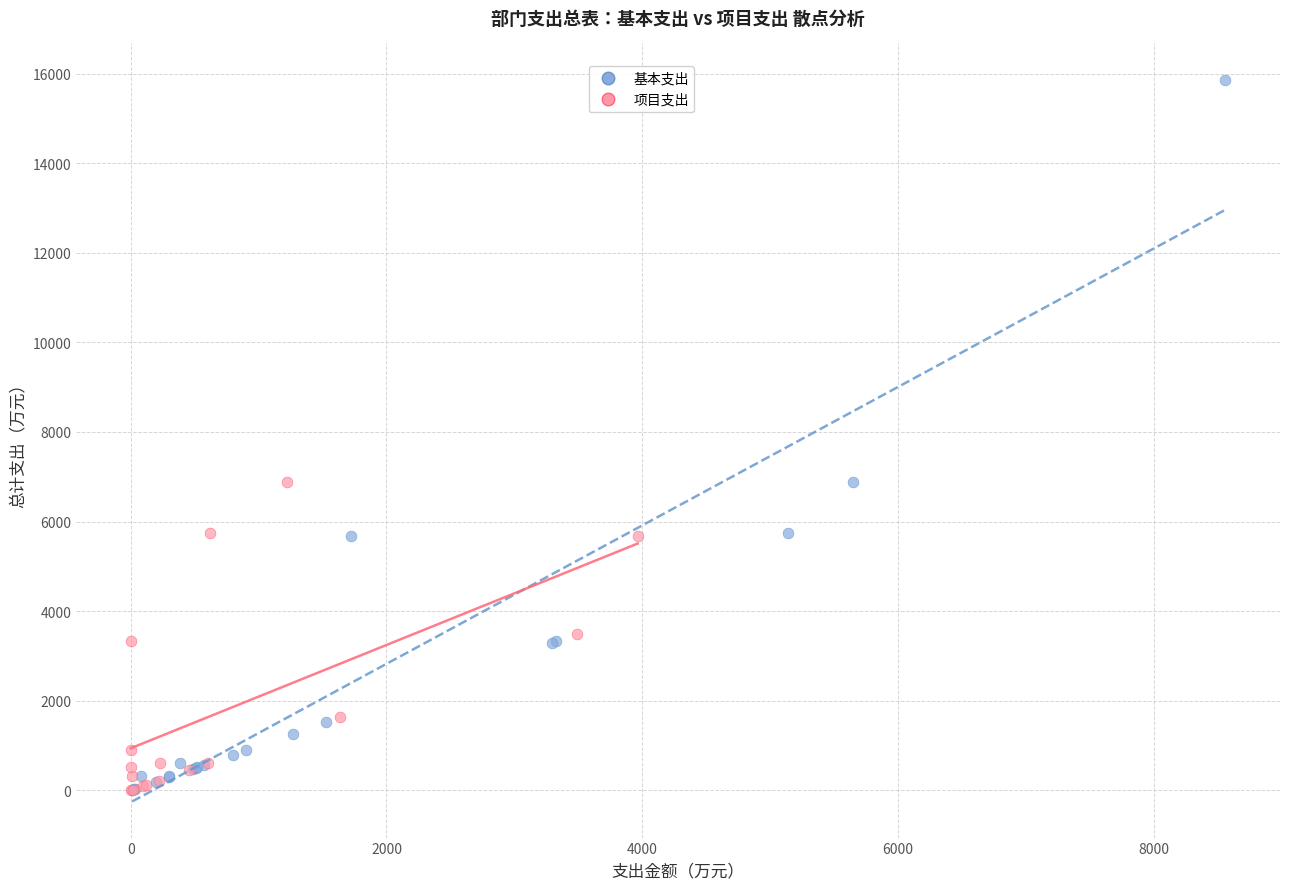

Which series reaches the maximum Y coordinate?

基本支出